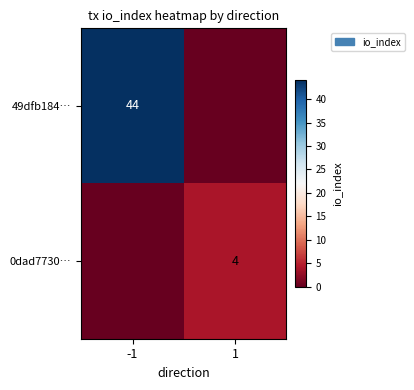

Is the value of 49dfb184… at -1 greater than the value of 0dad7730… at 1?

Yes